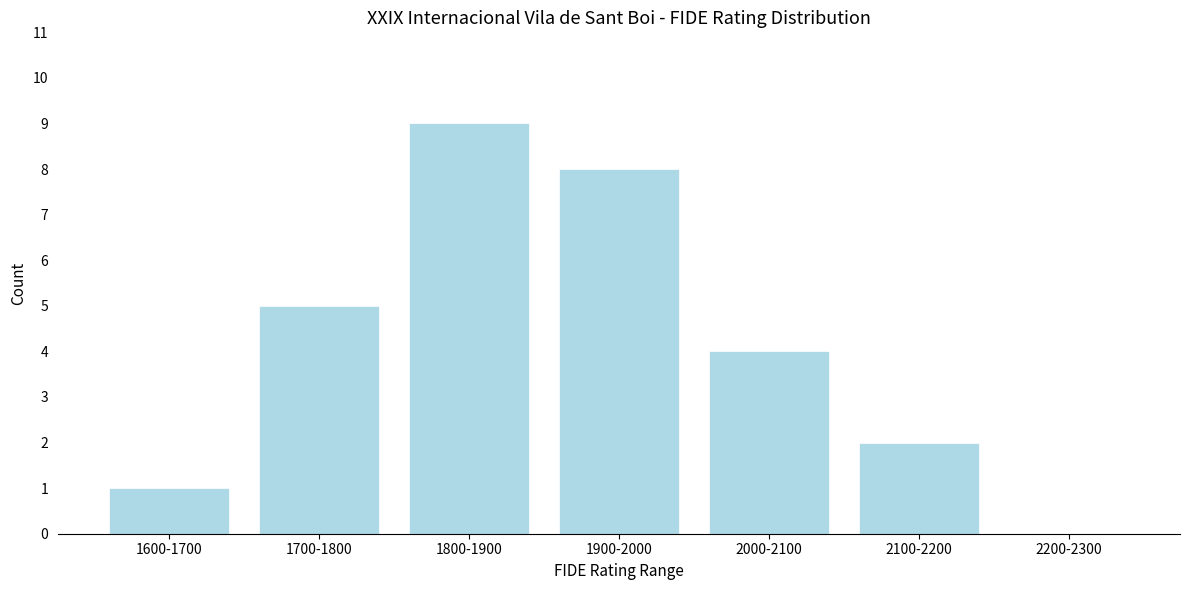

Reading left to right, transcribe all the data shown in this chart.

1600-1700=1	1700-1800=5	1800-1900=9	1900-2000=8	2000-2100=4	2100-2200=2	2200-2300=0